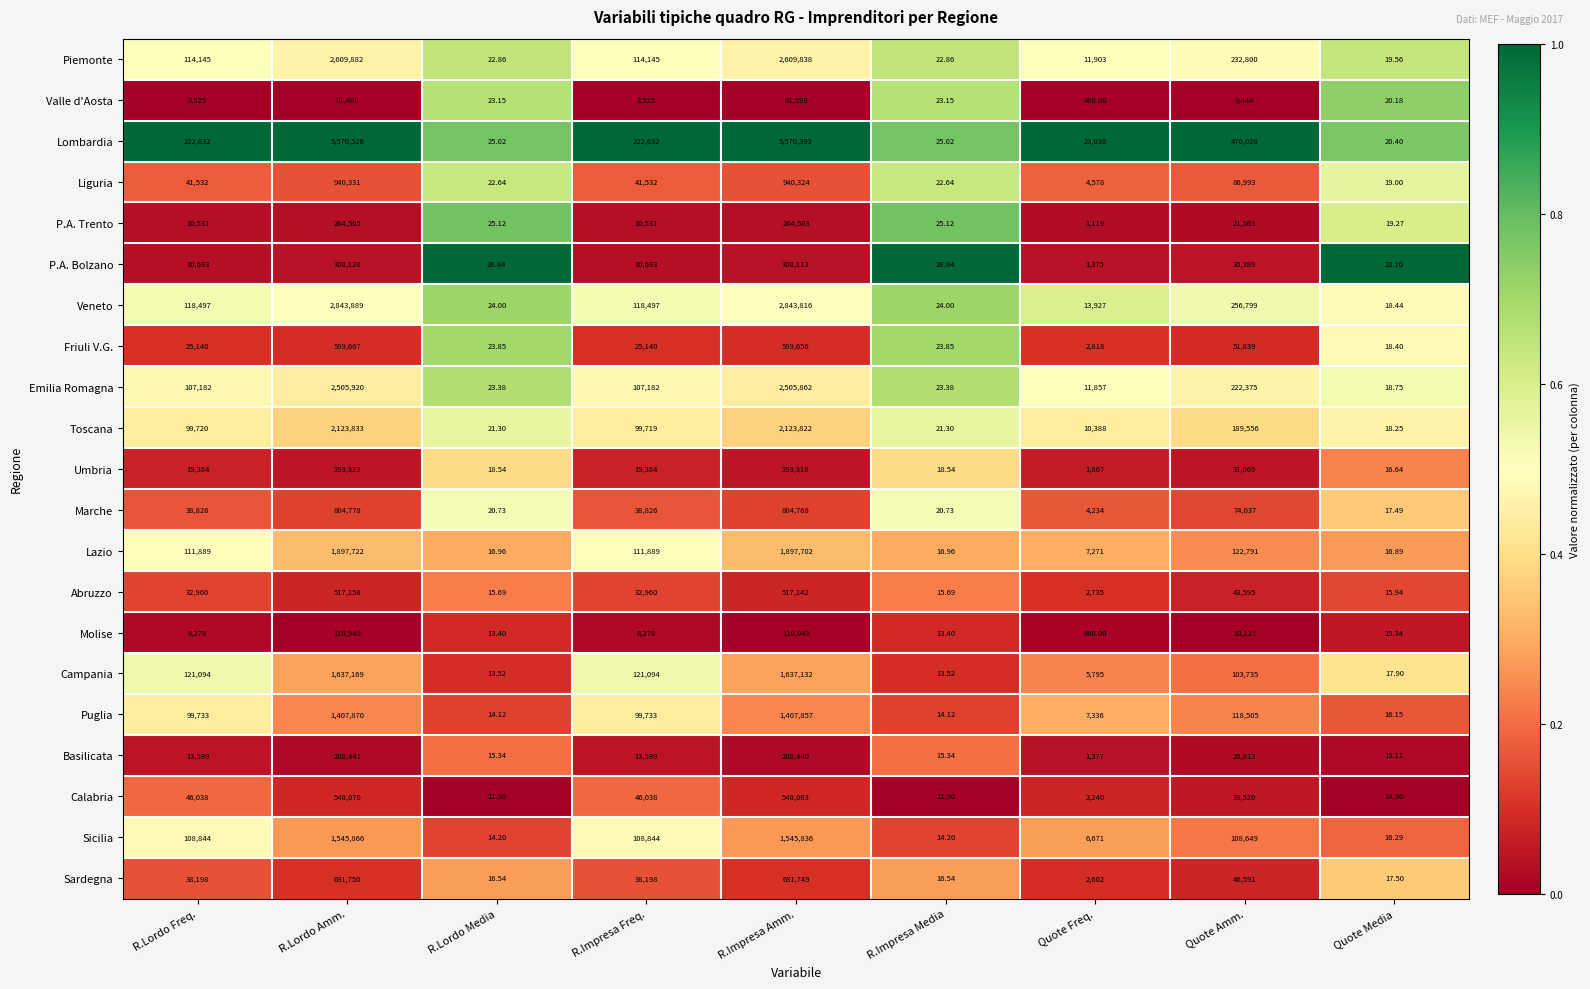

Which category has the highest value in the Lombardia series?

R.Lordo Amm.